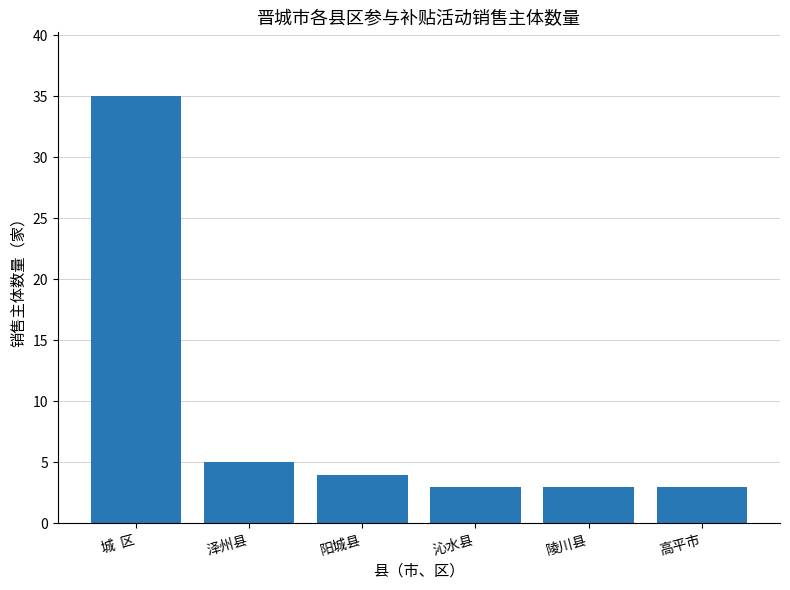

What is the smallest value displayed?

3